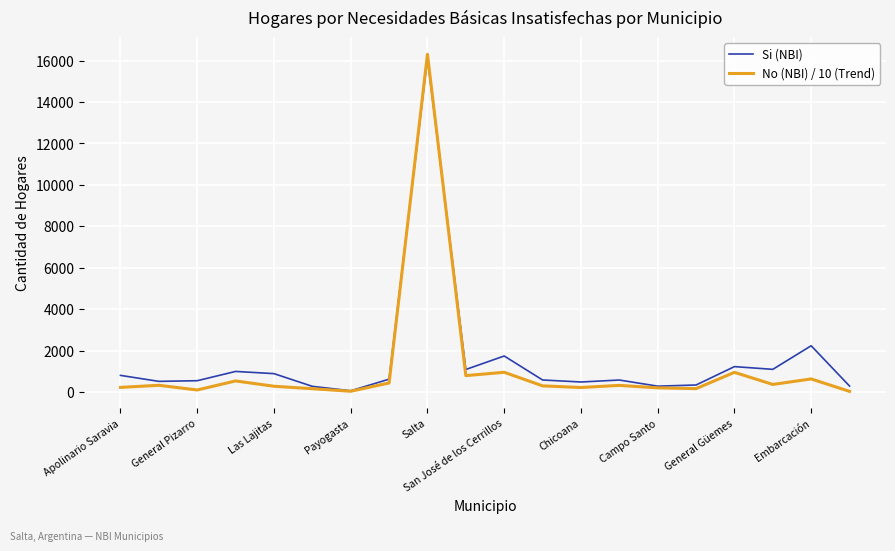

What is the greatest value displayed?

16300.1